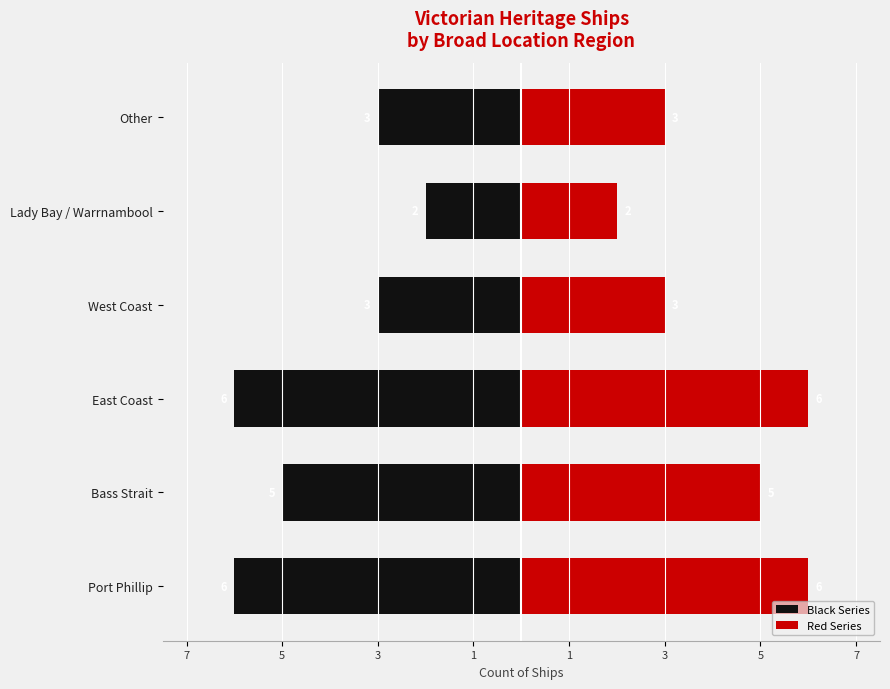

Are the bars horizontal?

Yes